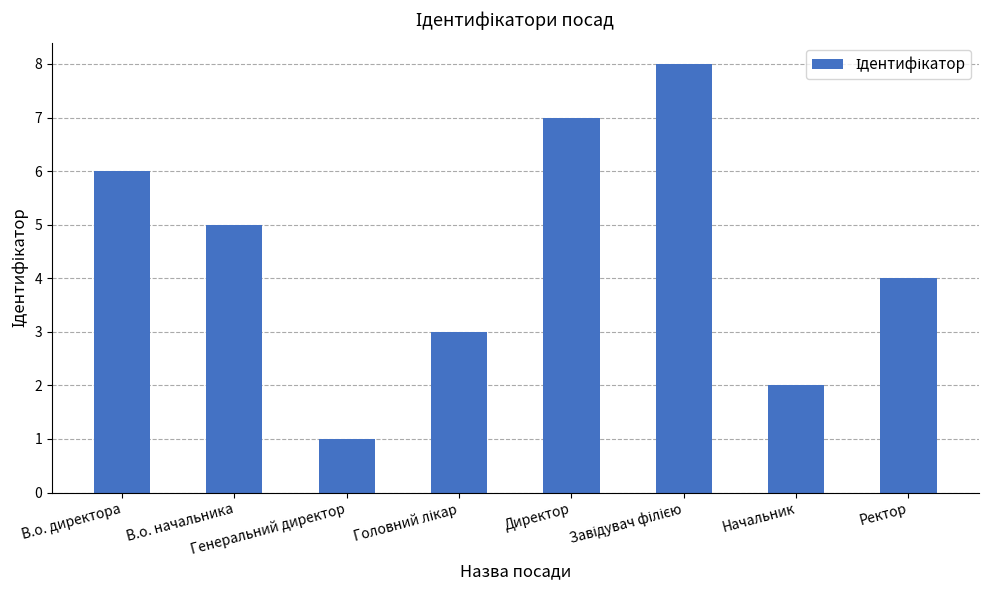

What is the difference between the maximum and minimum values?

7